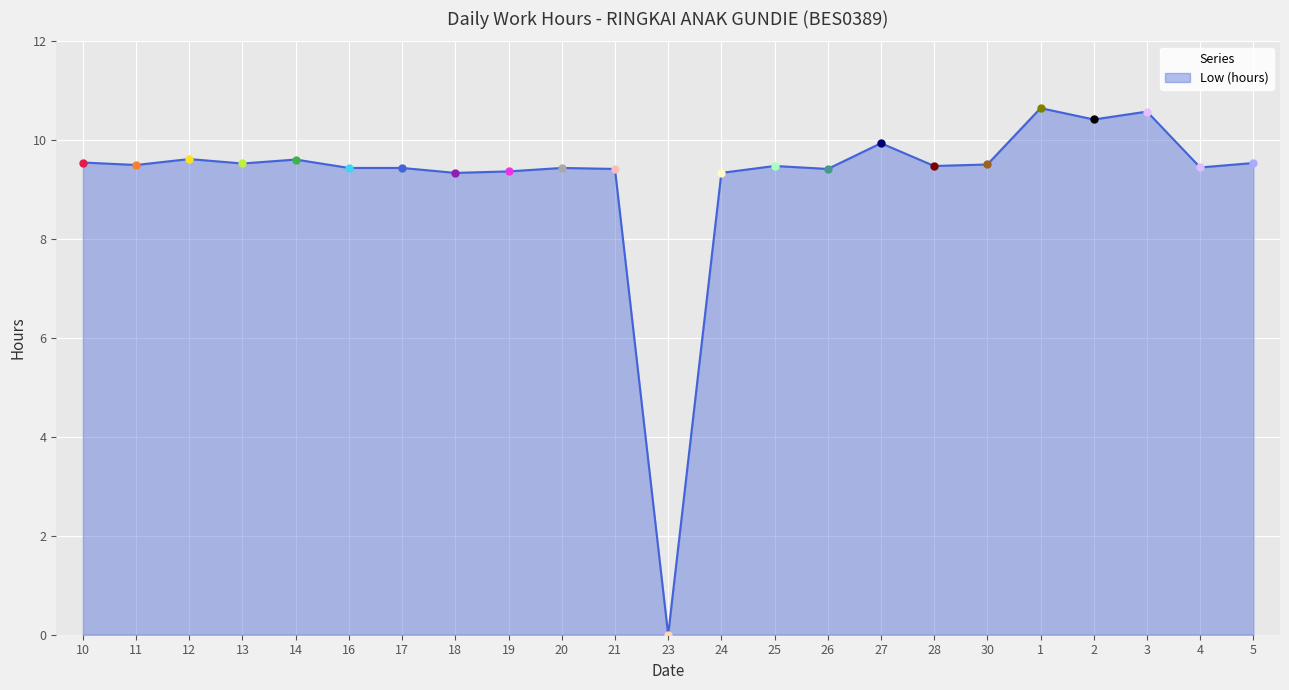

Read the value at 11.

9.5